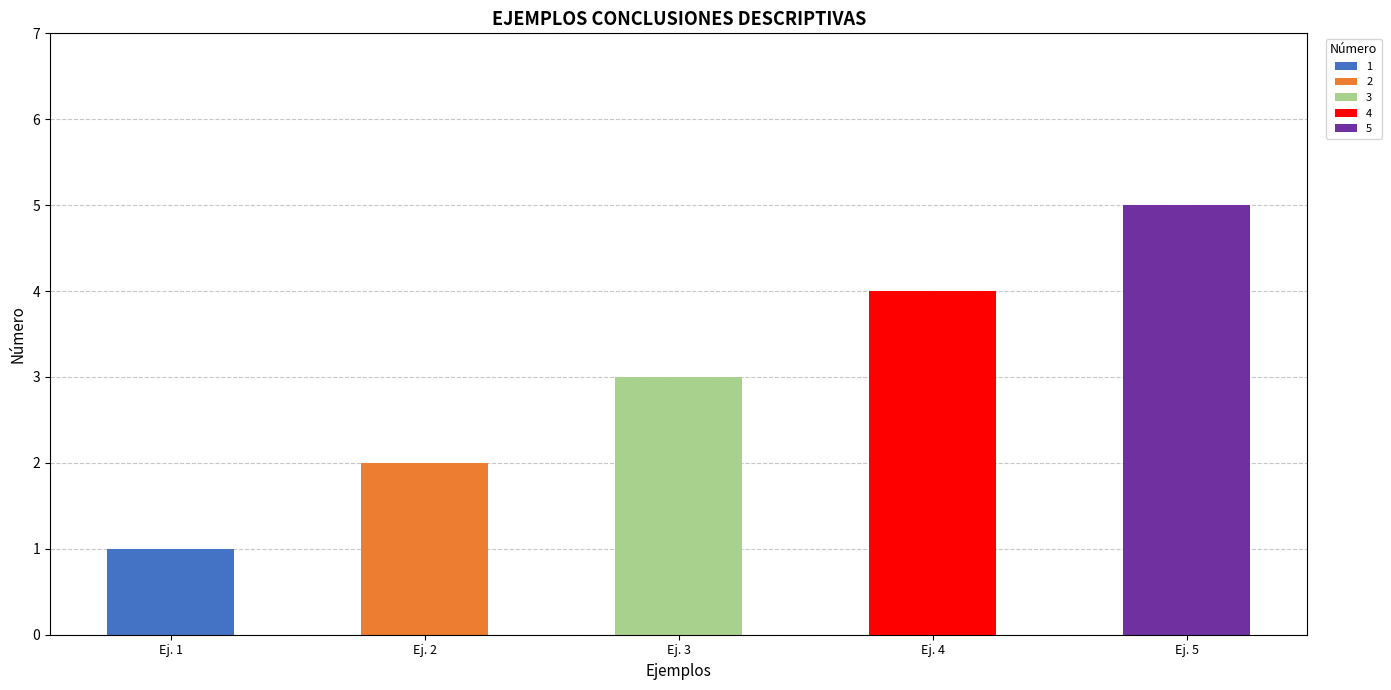

Reading left to right, transcribe all the data shown in this chart.

1	2	3	4	5